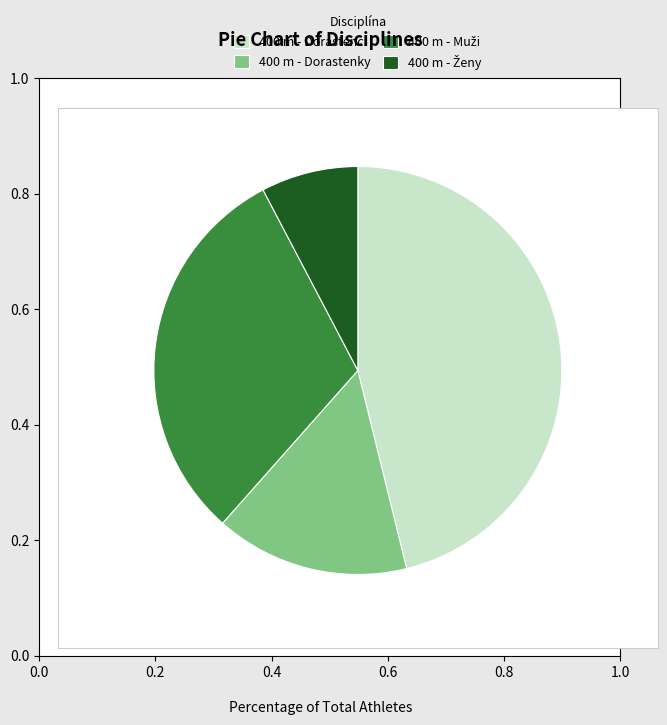

Is there any slice that represents more than half of the pie?

No